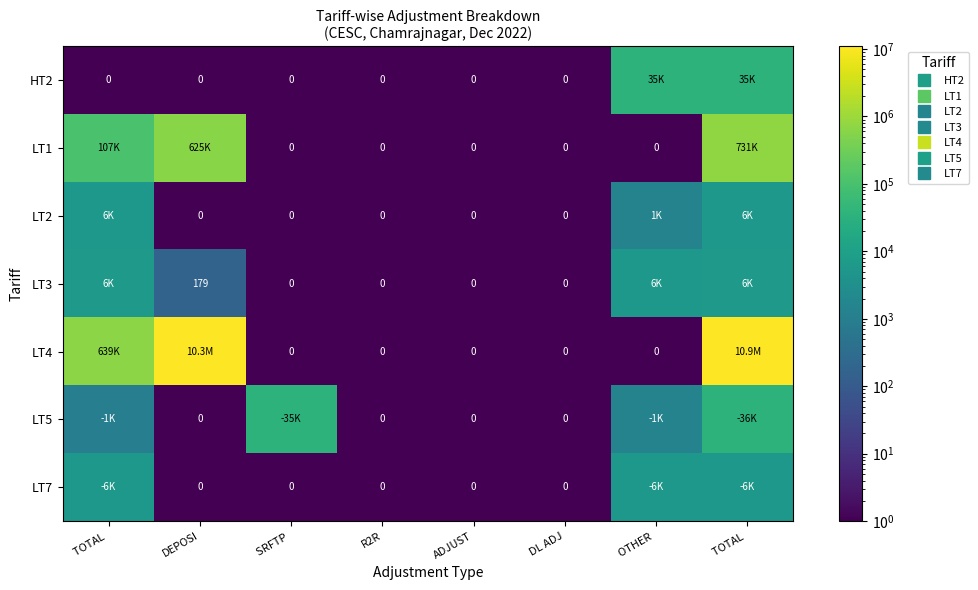

What is the sum of all LT2 values?

12798.5